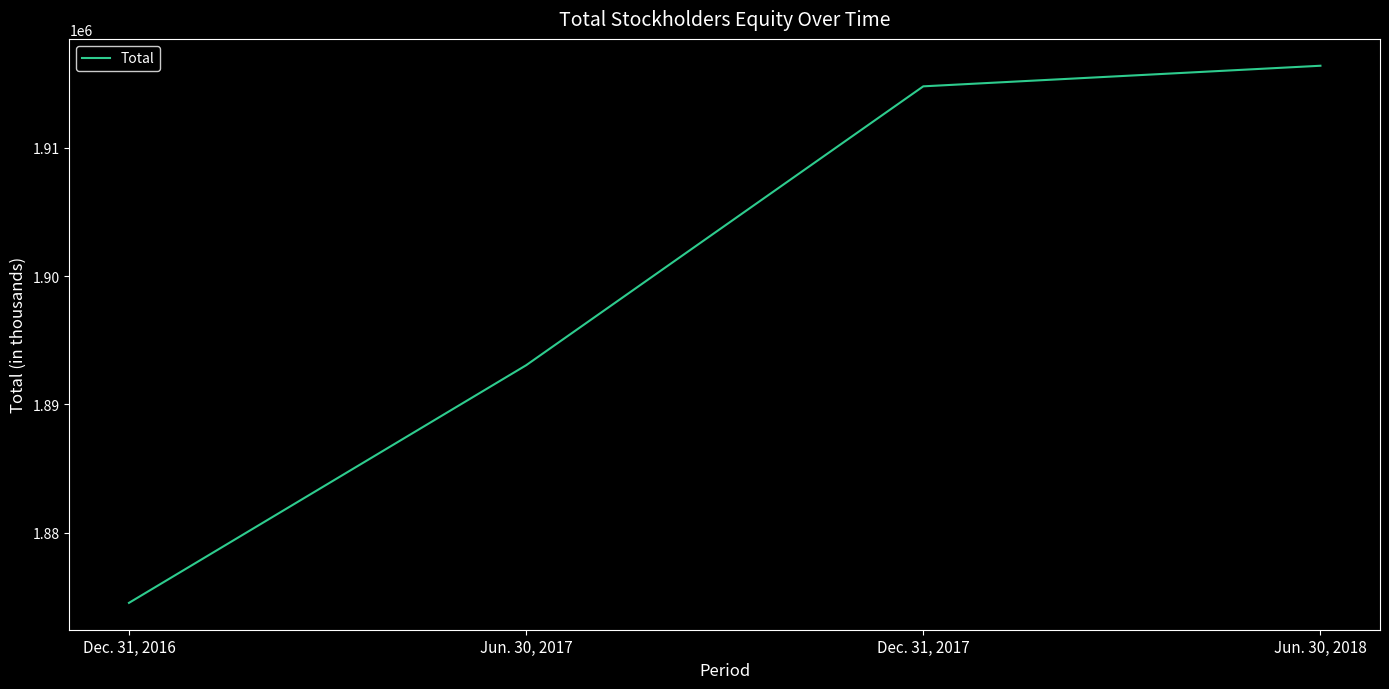

How many lines are shown in the chart?

1